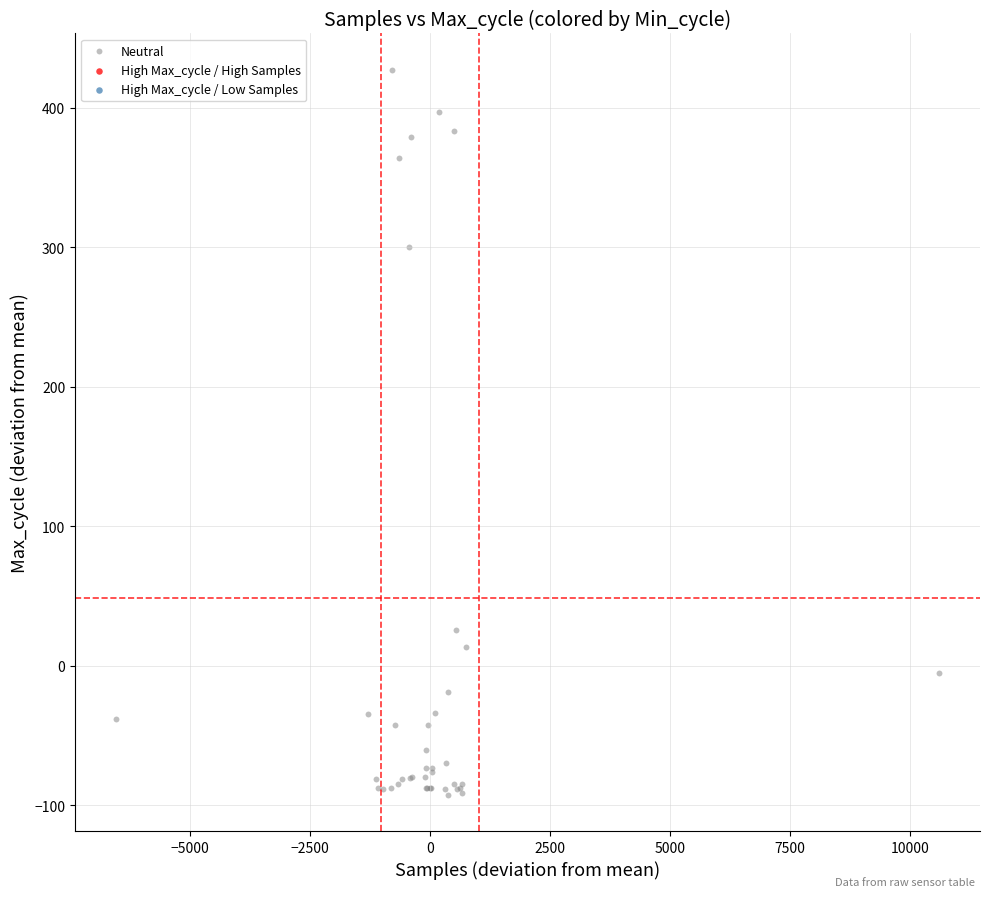

What Y value in the scatter plot is closest to 167?

300.4